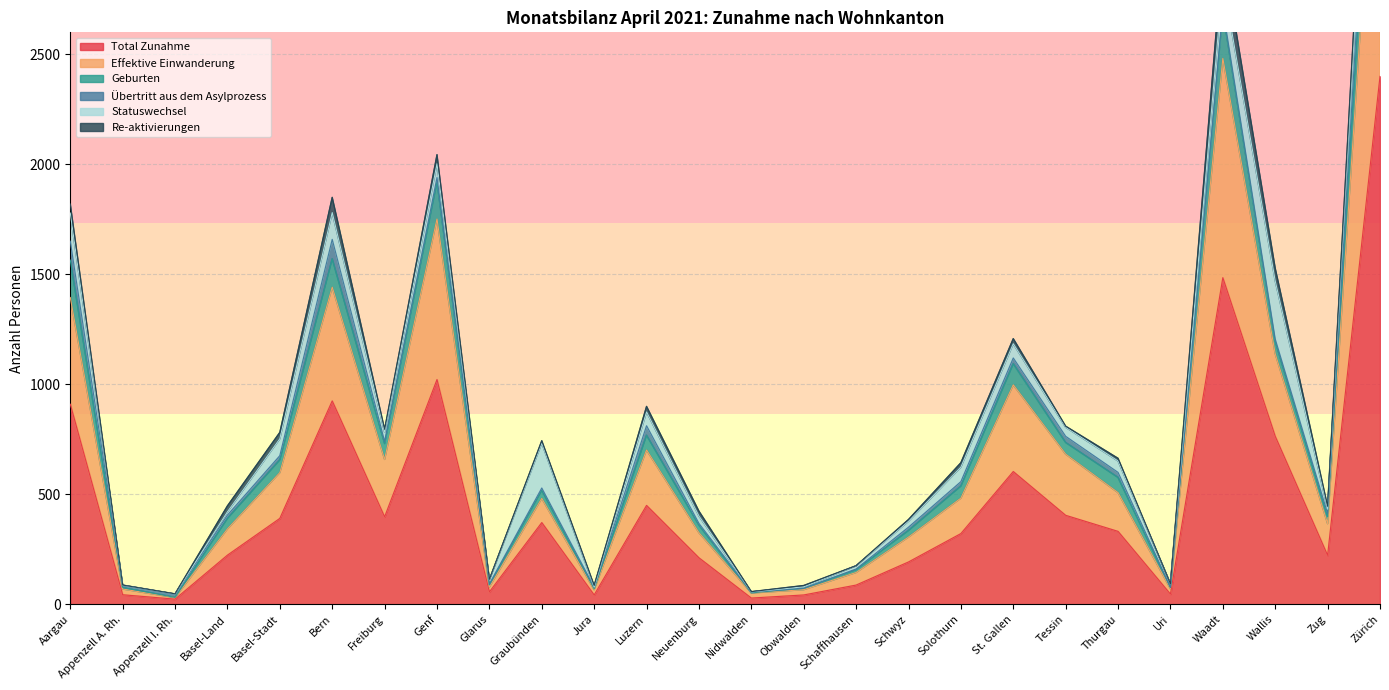

How many data points in Total Zunahme are less than 332?

13